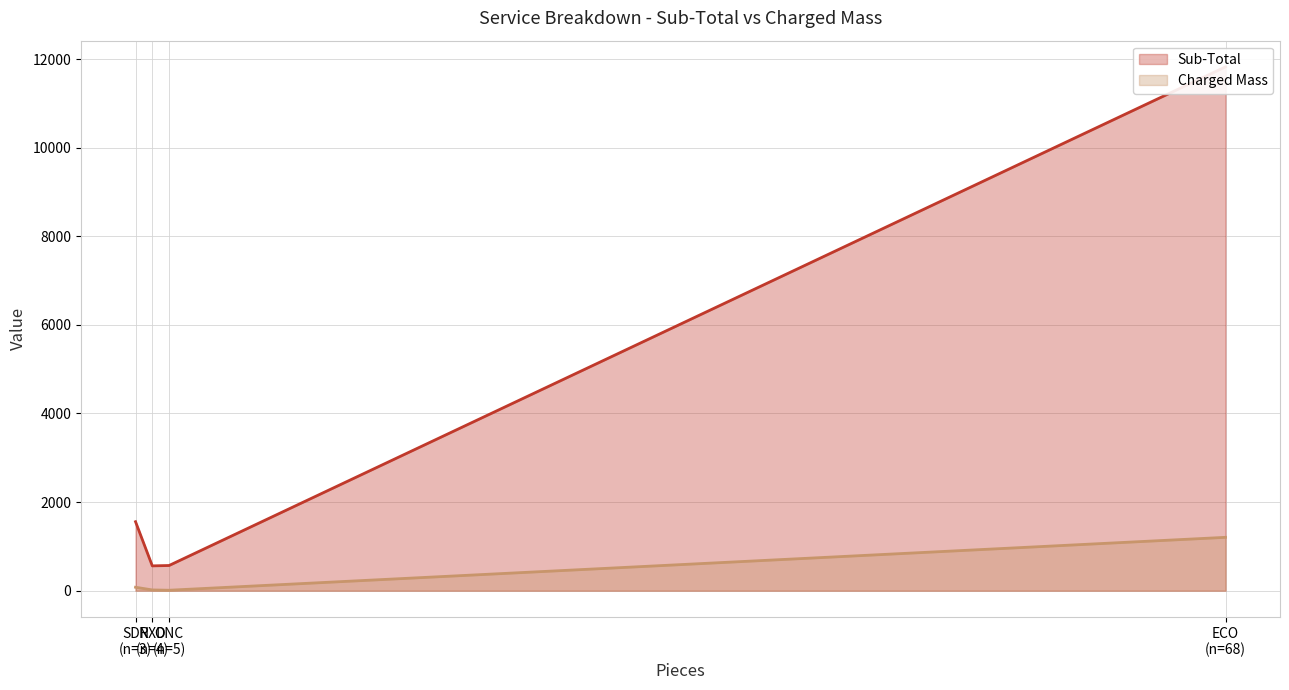

The value of Sub-Total at SDR
(n=3) is 2639.0. True or false?

False